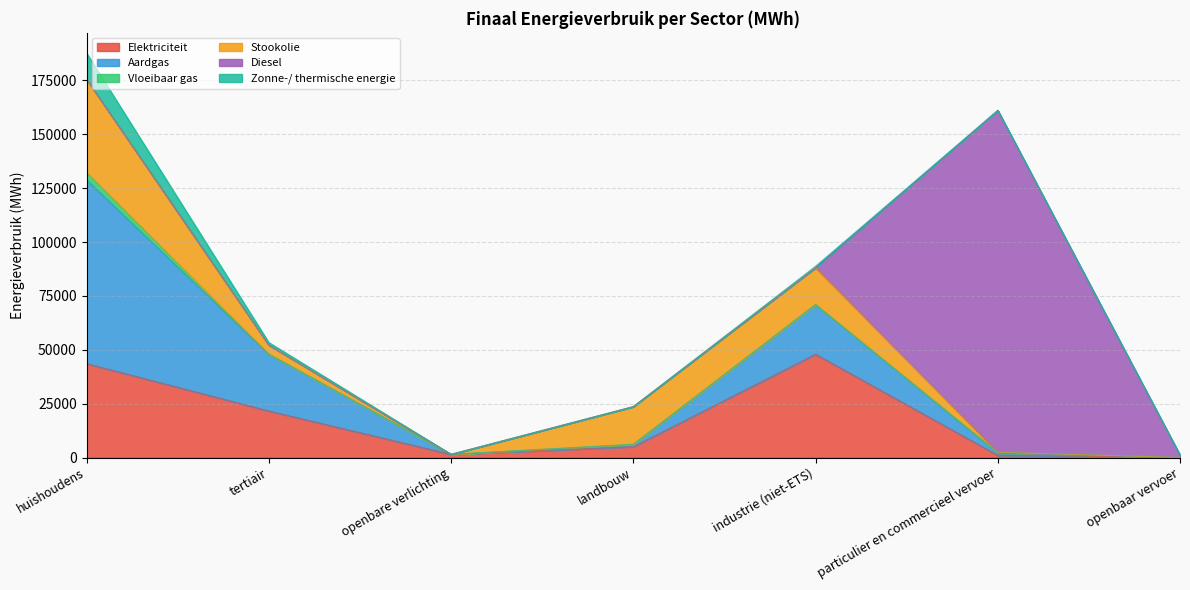

What is the label of the 7th point from the right?

huishoudens